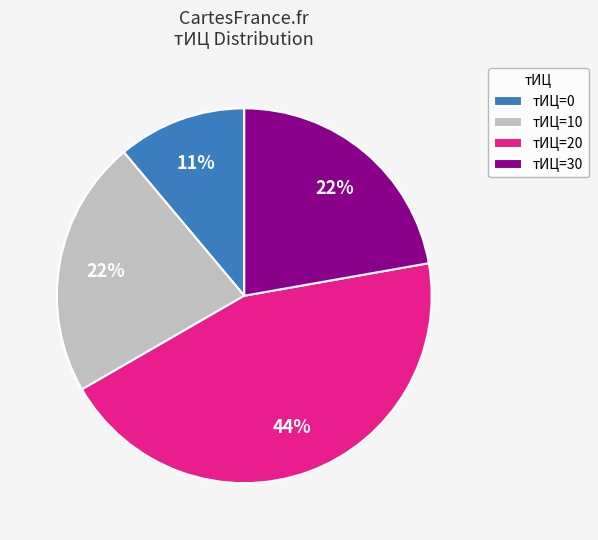

Approximately how many times larger is the value at тИЦ=10 compared to тИЦ=20?

0.5